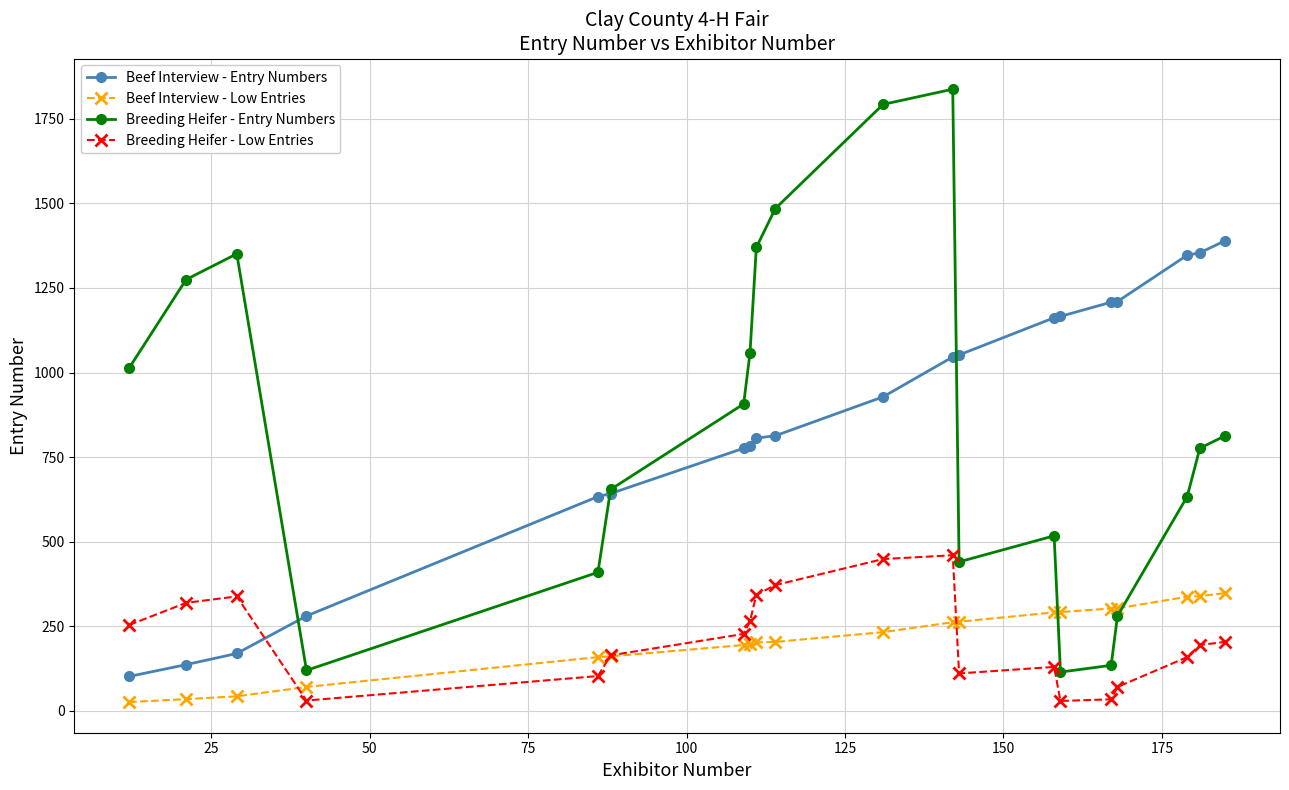

True or false: Beef Interview - Low Entries and Beef Interview - Entry Numbers intersect in this chart.

False